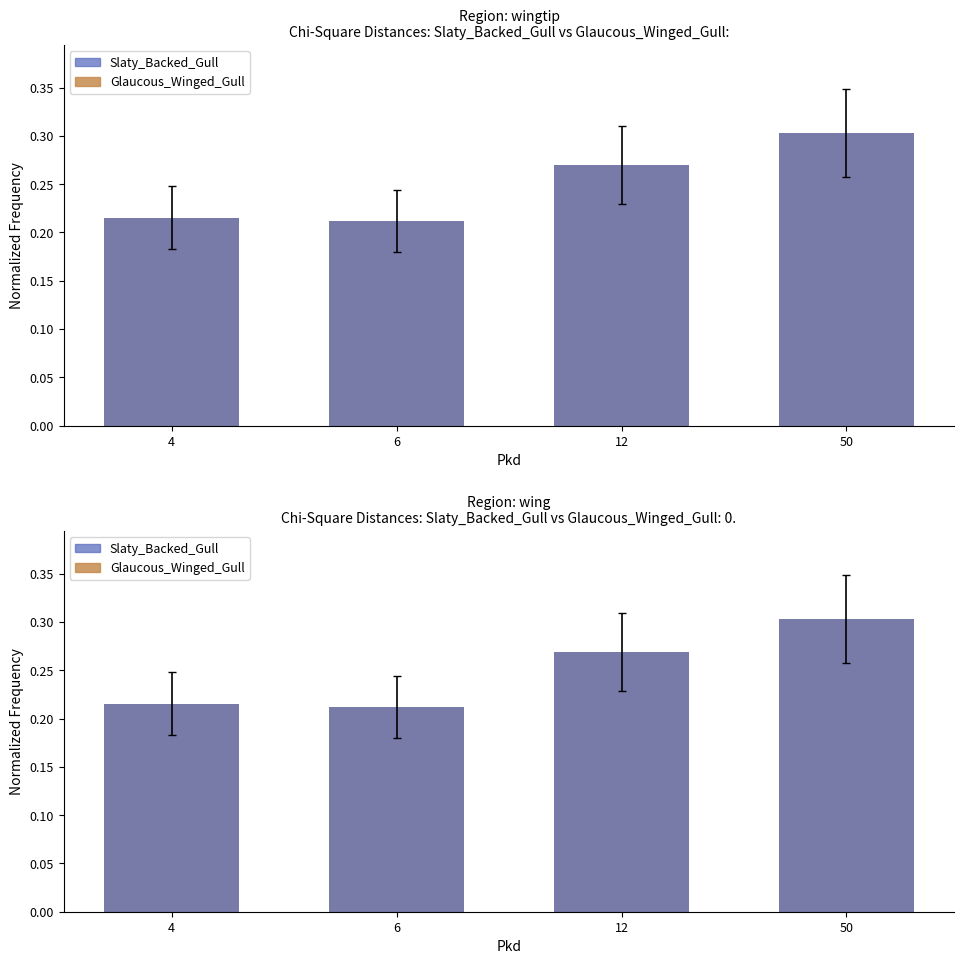

What is the maximum value for Glaucous_Winged_Gull?

0.3